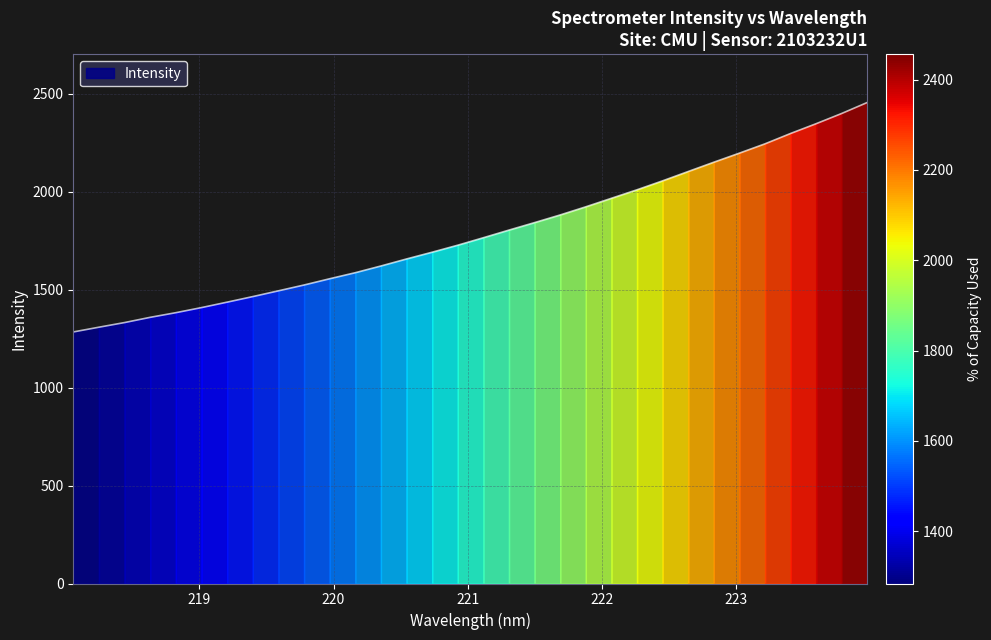

Reading left to right, what are all the values shown in this chart?

1284.2	1308.4	1332.1	1358.8	1382.5	1408.5	1436.3	1464.7	1494.1	1523.8	1555.8	1586.6	1620.9	1656.8	1691.3	1727.1	1765.2	1804.2	1842.4	1881.5	1923.1	1966.6	2010.0	2055.7	2103.3	2150.7	2197.1	2244.6	2297.5	2347.4	2399.7	2455.8